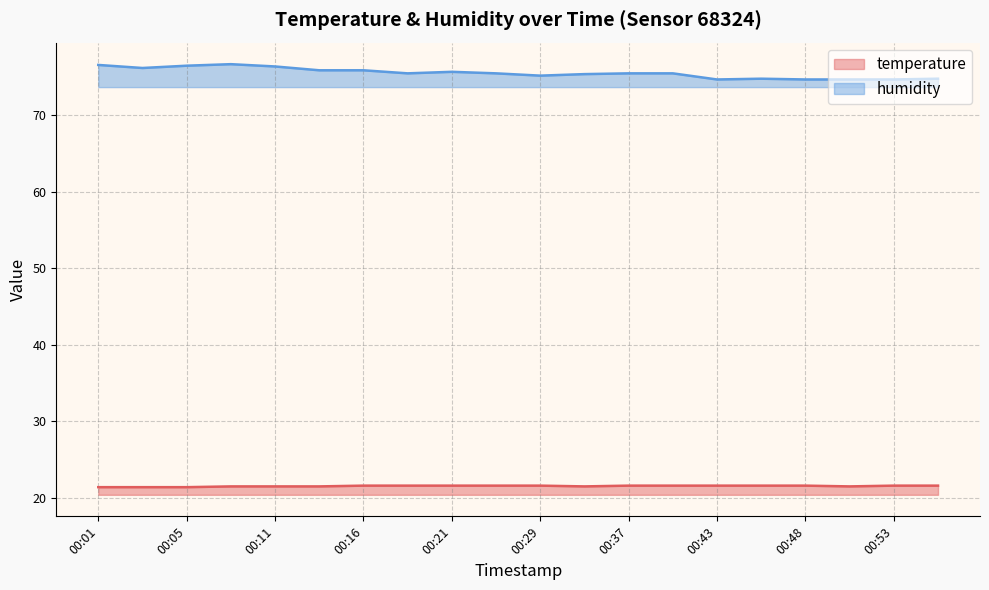

True or false: temperature and humidity intersect in this chart.

False